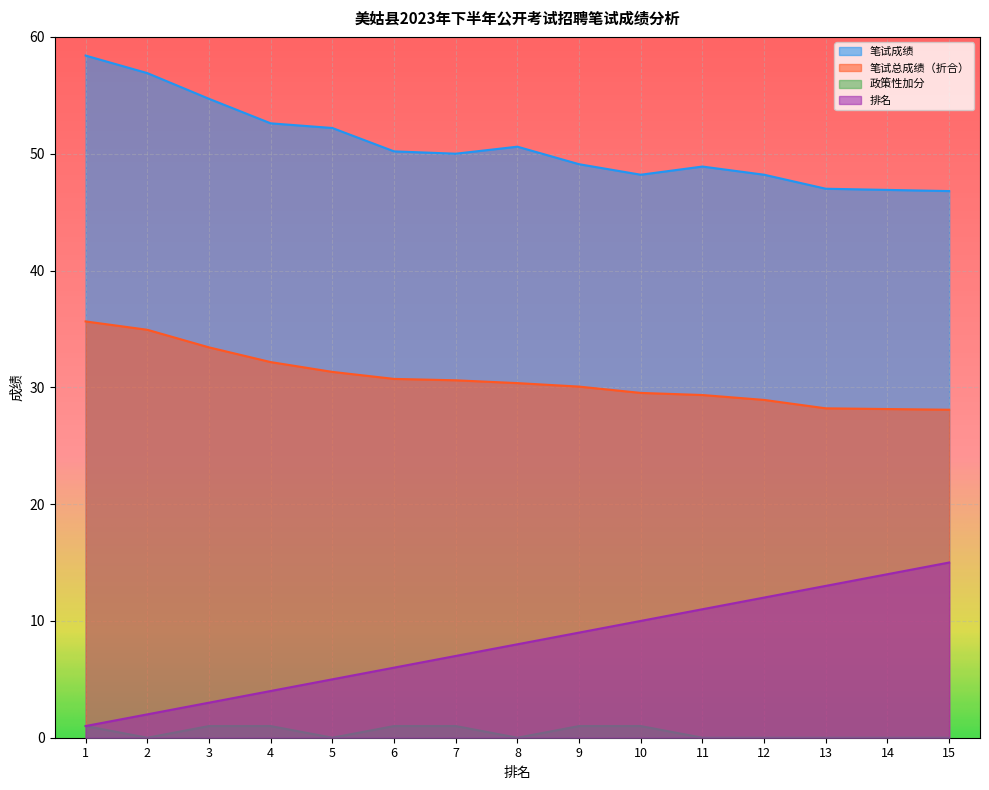

Which series changed the most between 5 and 11?

排名